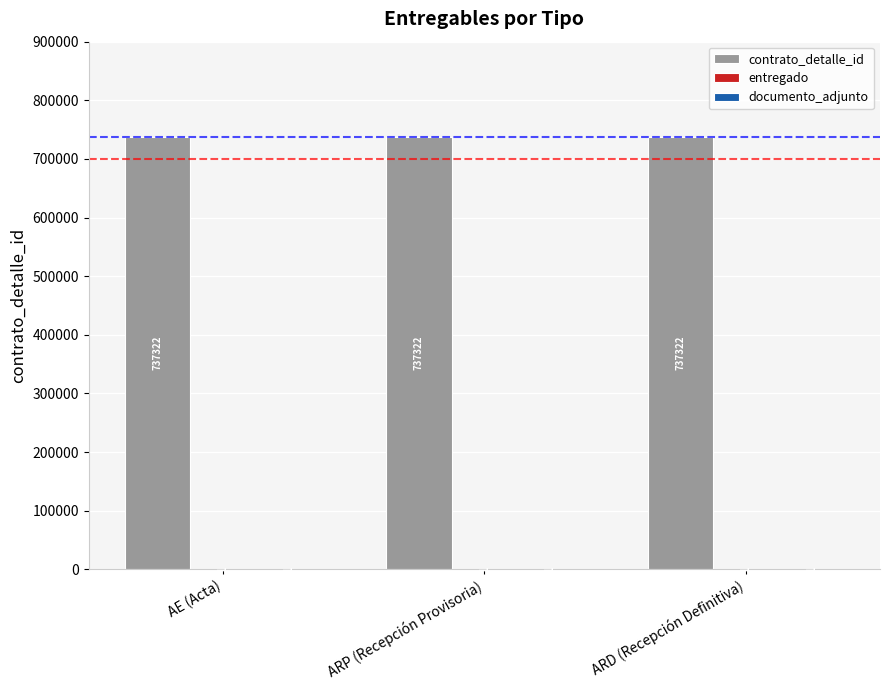

What is the maximum value shown in the chart?

737322